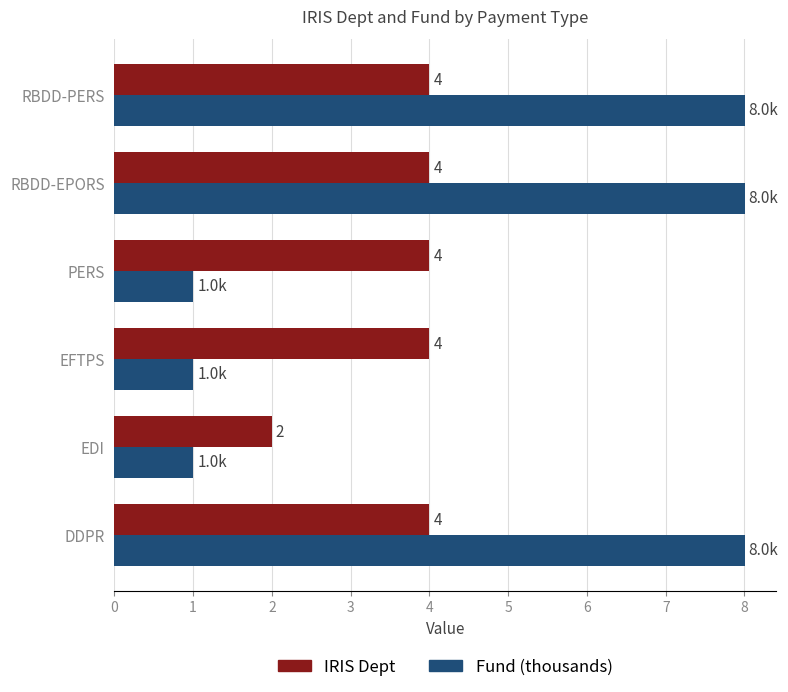

What are all the series names shown in the legend?

IRIS Dept, Fund (thousands)